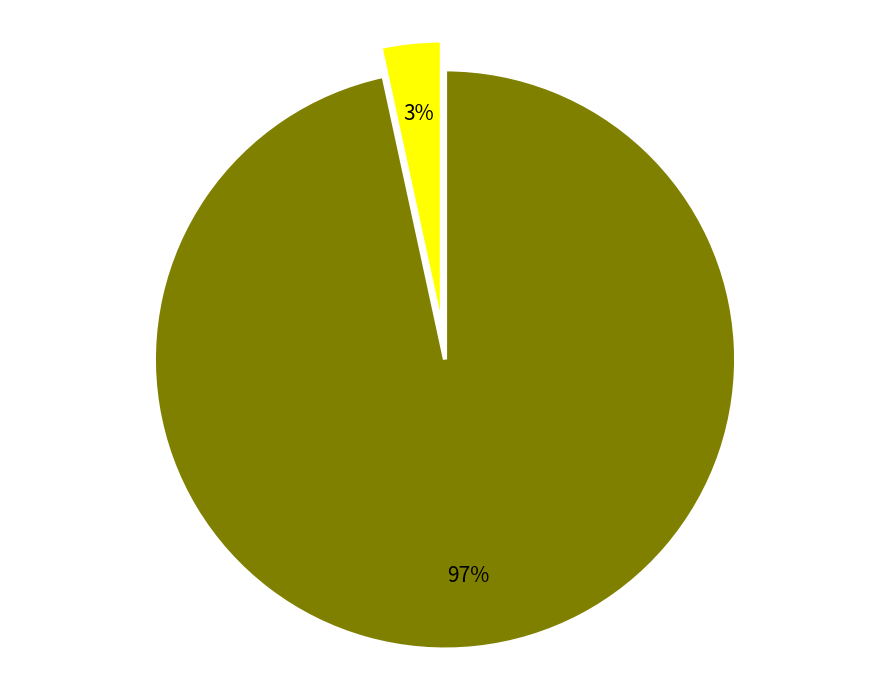

Is there any slice that represents more than half of the pie?

Yes